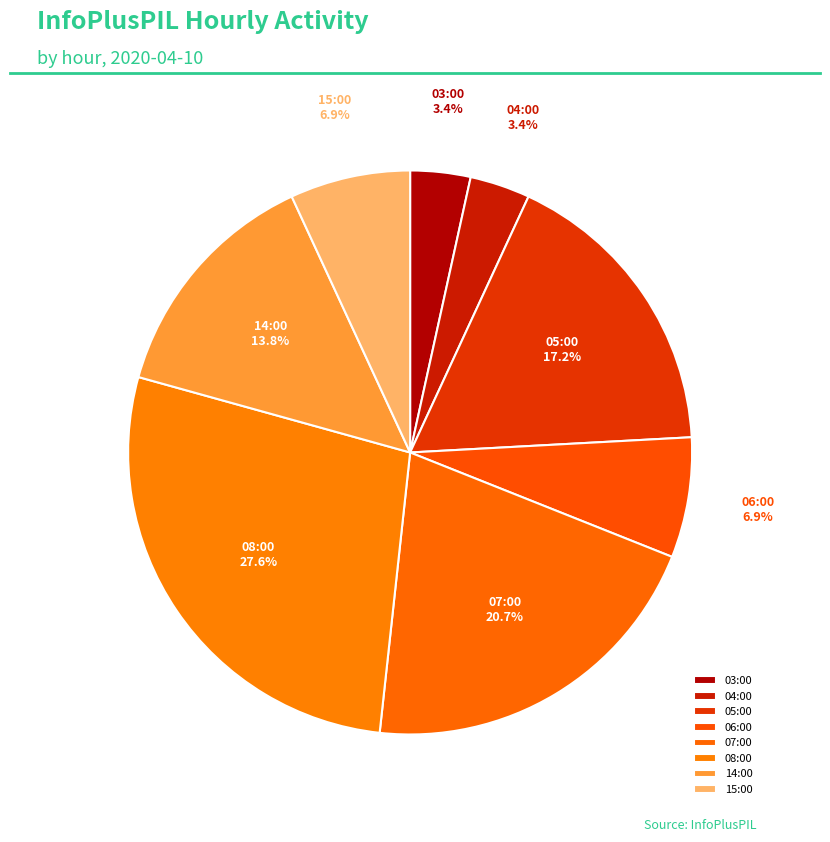

The 04:00 slice represents 3% of the pie. True or false?

True